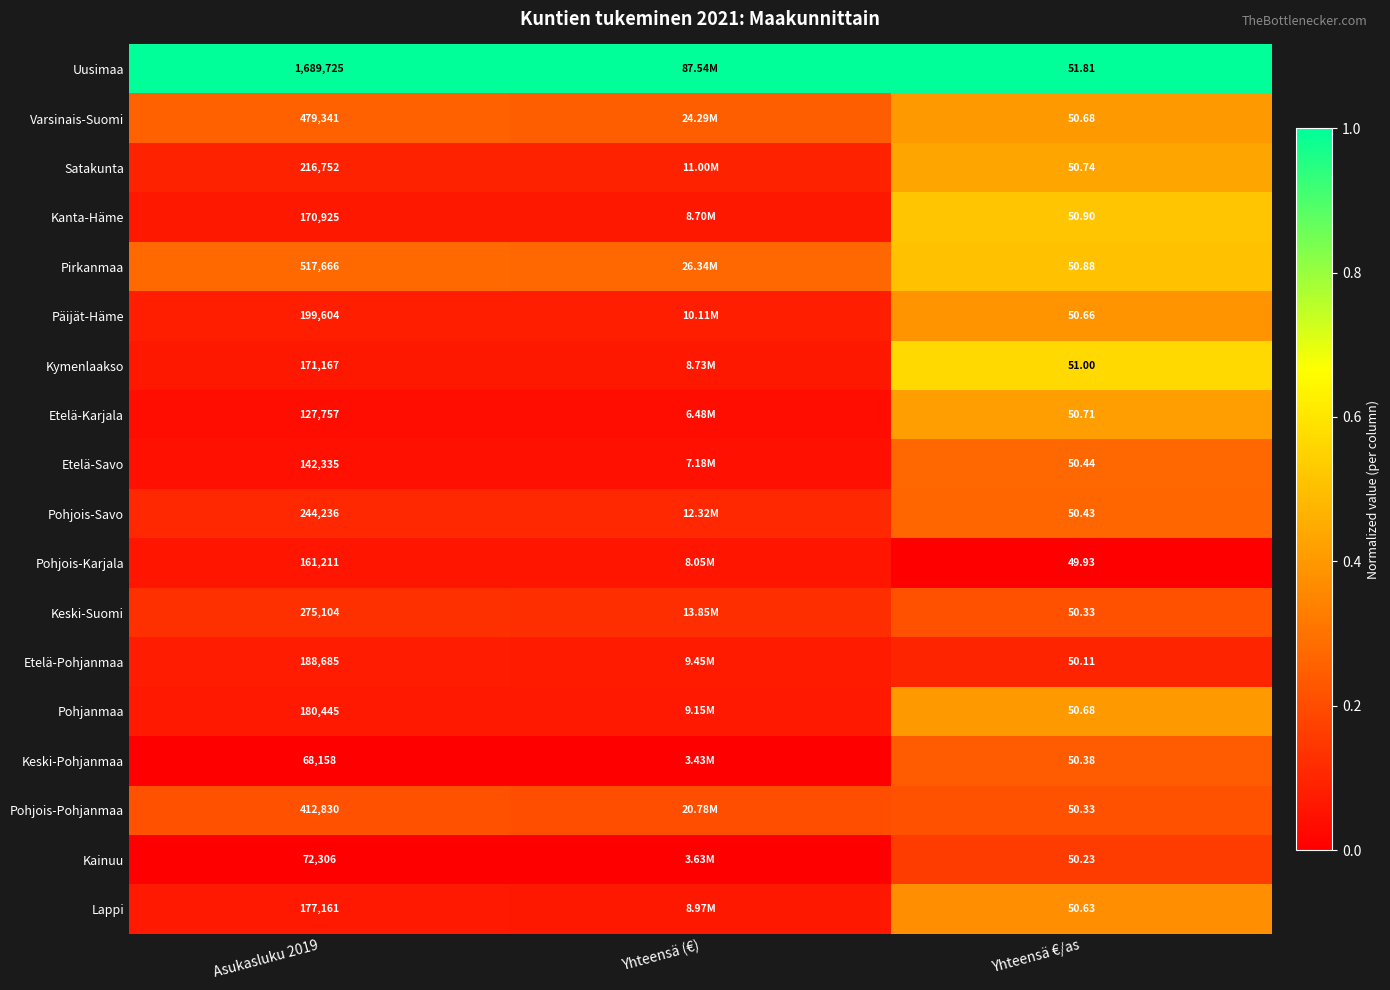

Is the value of Keski-Pohjanmaa at Asukasluku 2019 greater than the value of Kainuu at Asukasluku 2019?

No